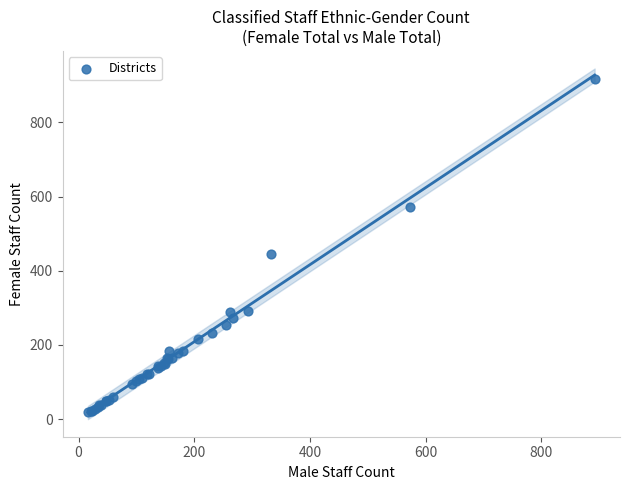

What Y value in the scatter plot is closest to 467?

445